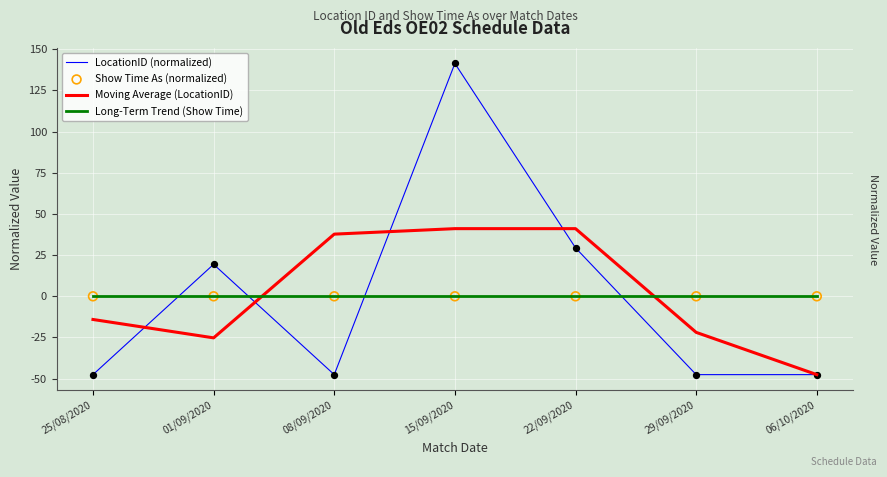

Where is Moving Average (LocationID) nearest to the value -3?

25/08/2020